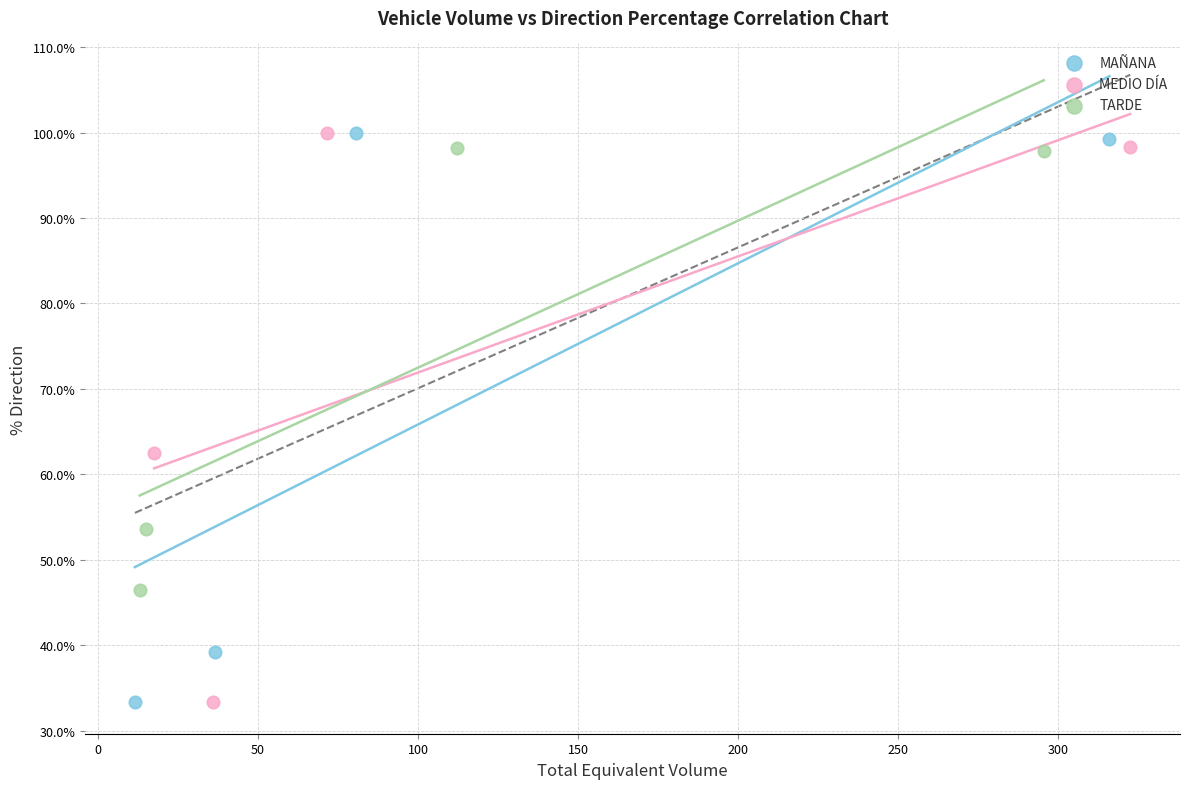

What are all the series names shown in the legend?

MAÑANA, MEDIO DÍA, TARDE